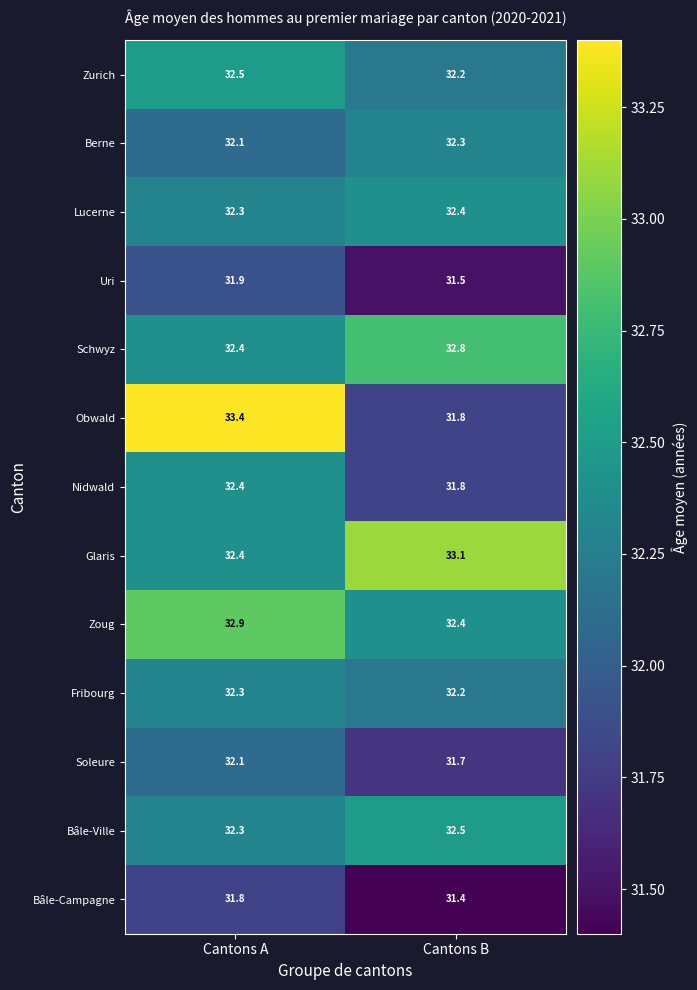

Reading right to left, transcribe all the data shown in this chart.

Zurich: Cantons B=32.2	Cantons A=32.5
Berne: Cantons B=32.3	Cantons A=32.1
Lucerne: Cantons B=32.4	Cantons A=32.3
Uri: Cantons B=31.5	Cantons A=31.9
Schwyz: Cantons B=32.8	Cantons A=32.4
Obwald: Cantons B=31.8	Cantons A=33.4
Nidwald: Cantons B=31.8	Cantons A=32.4
Glaris: Cantons B=33.1	Cantons A=32.4
Zoug: Cantons B=32.4	Cantons A=32.9
Fribourg: Cantons B=32.2	Cantons A=32.3
Soleure: Cantons B=31.7	Cantons A=32.1
Bâle-Ville: Cantons B=32.5	Cantons A=32.3
Bâle-Campagne: Cantons B=31.4	Cantons A=31.8